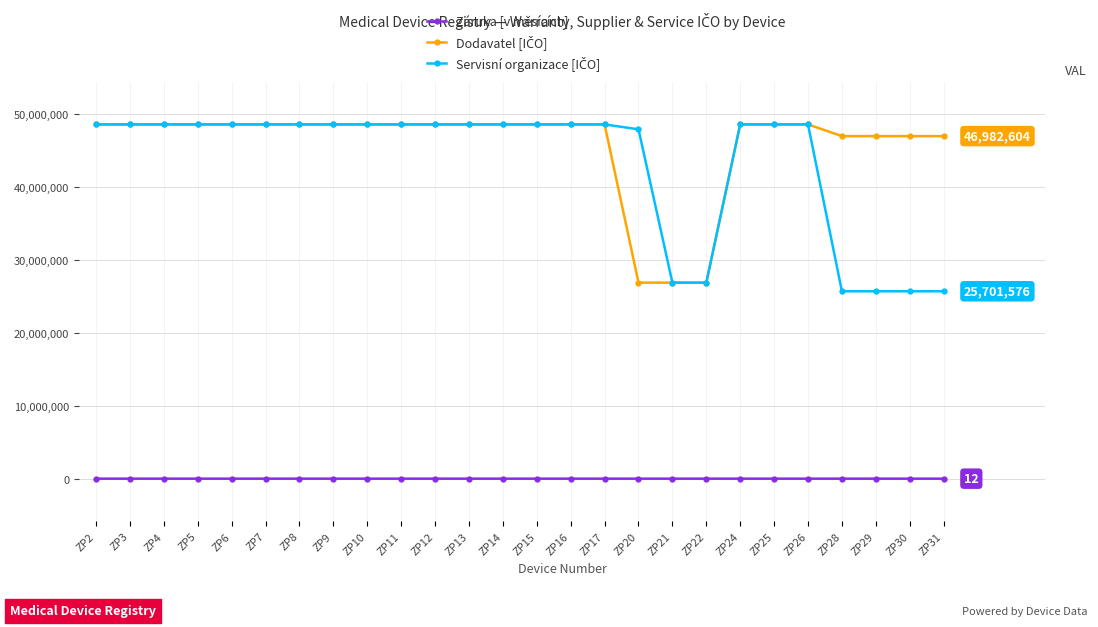

At how many categories does at least one series exceed 31768608?

24